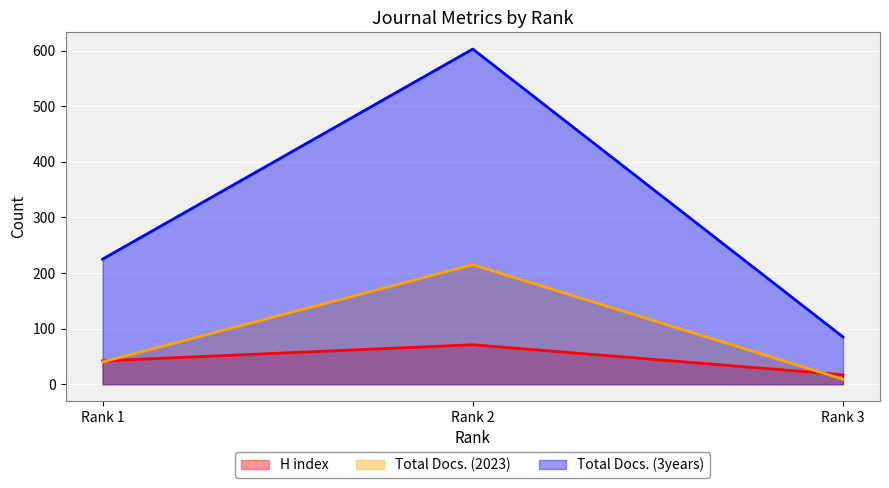

List the labels in order of Total Docs. (2023) value, smallest first.

Rank 3, Rank 1, Rank 2